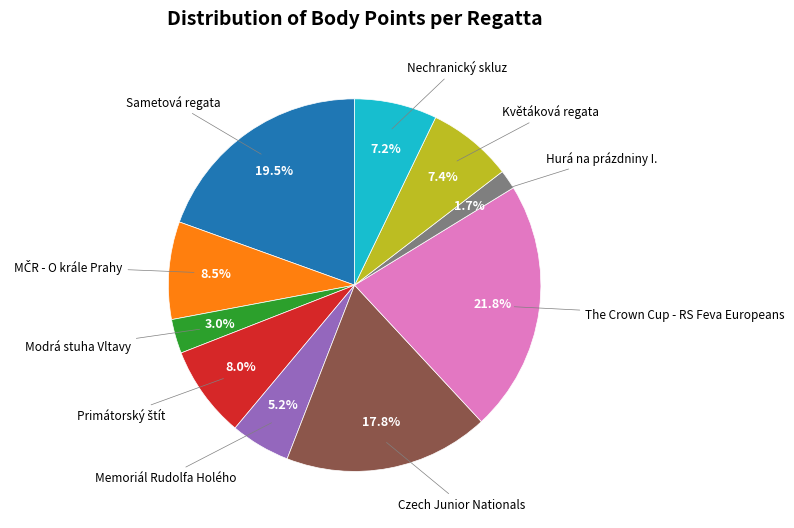

Is there a majority slice in this chart?

No